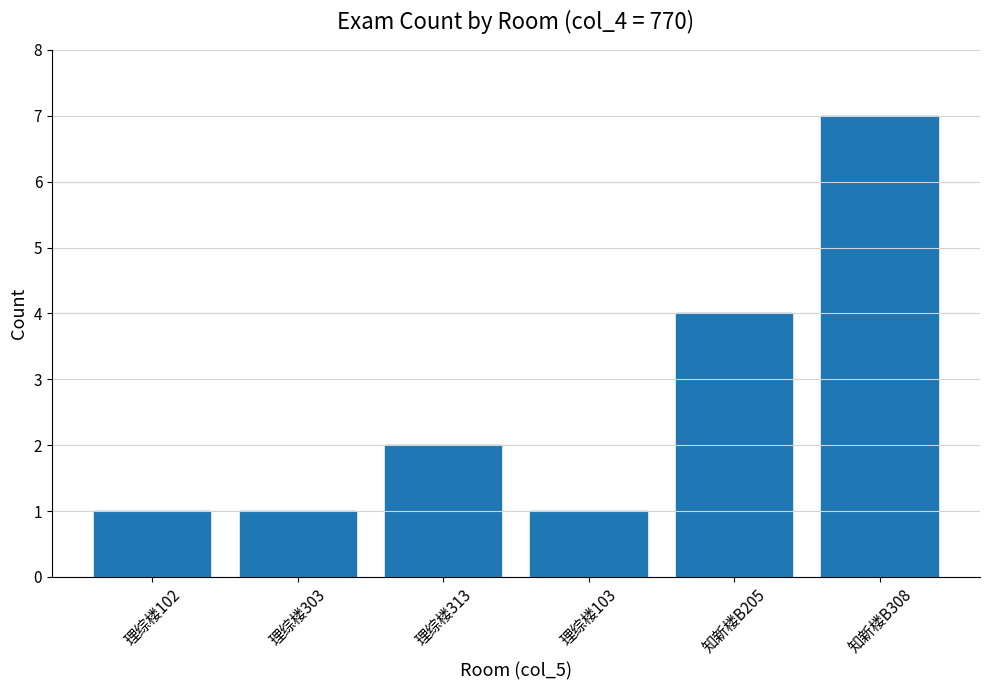

What is the difference between the values at 理综楼103 and 知新楼B308?

6